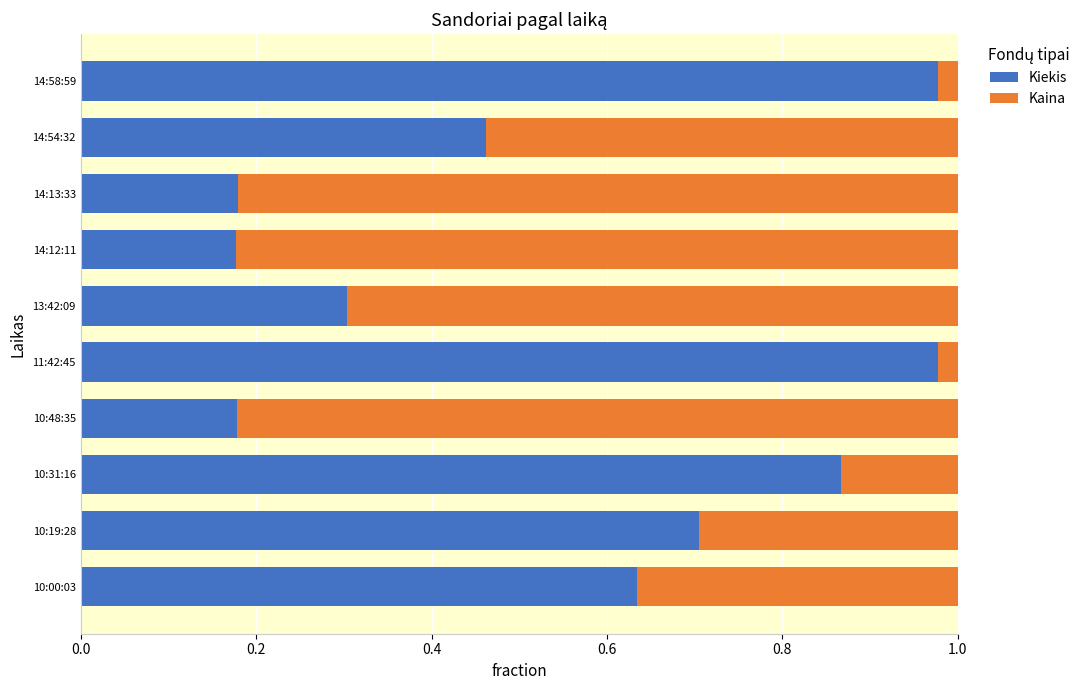

What is the sum of all Kiekis values?

5.5